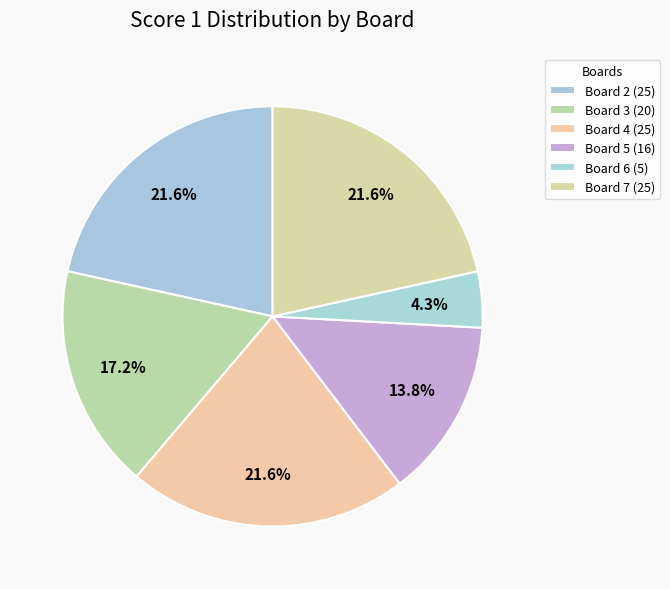

Count the number of slices in the pie.

6